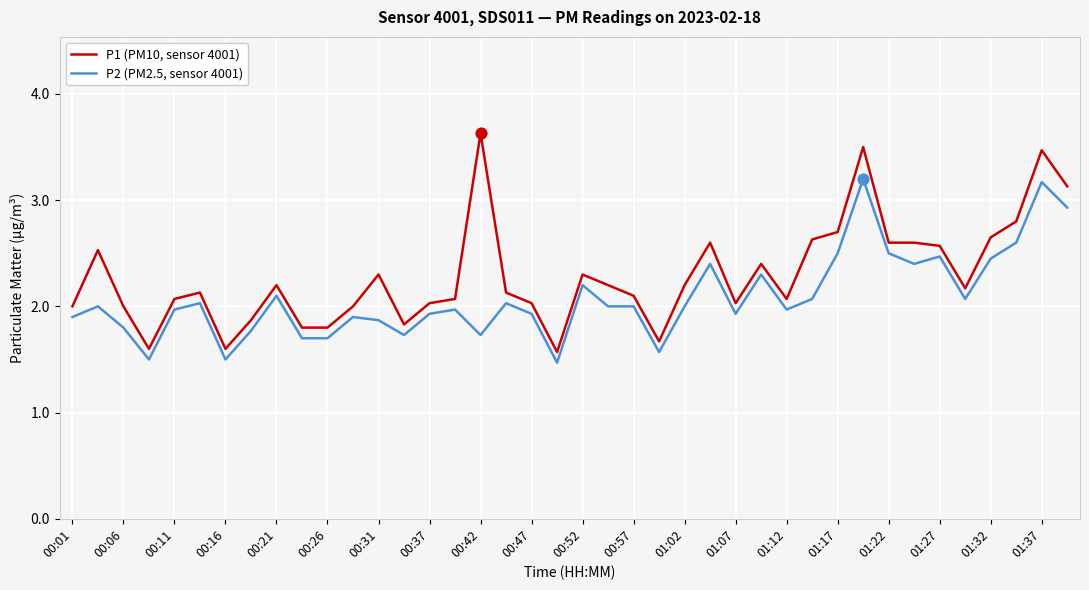

Which series has the largest range (max minus min)?

P1 (PM10, sensor 4001)